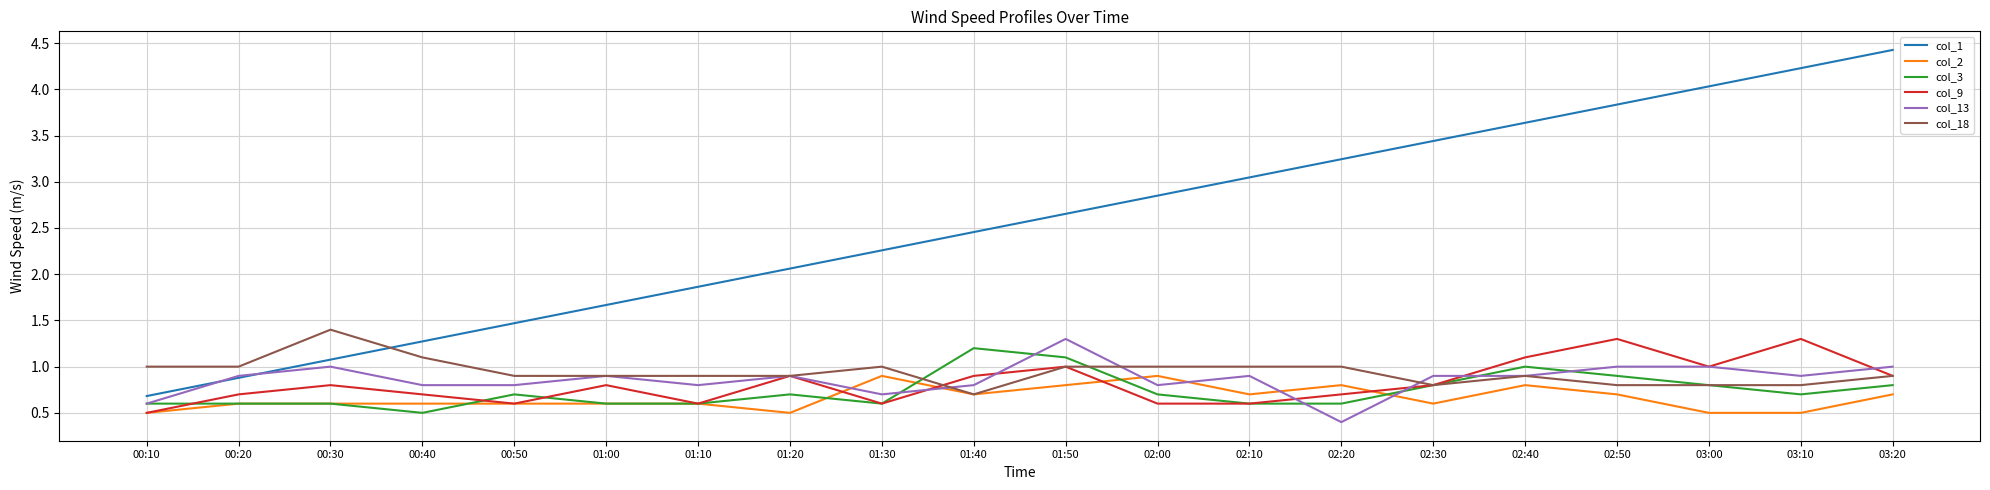

What is the difference between the highest and lowest values at 02:30?

2.8